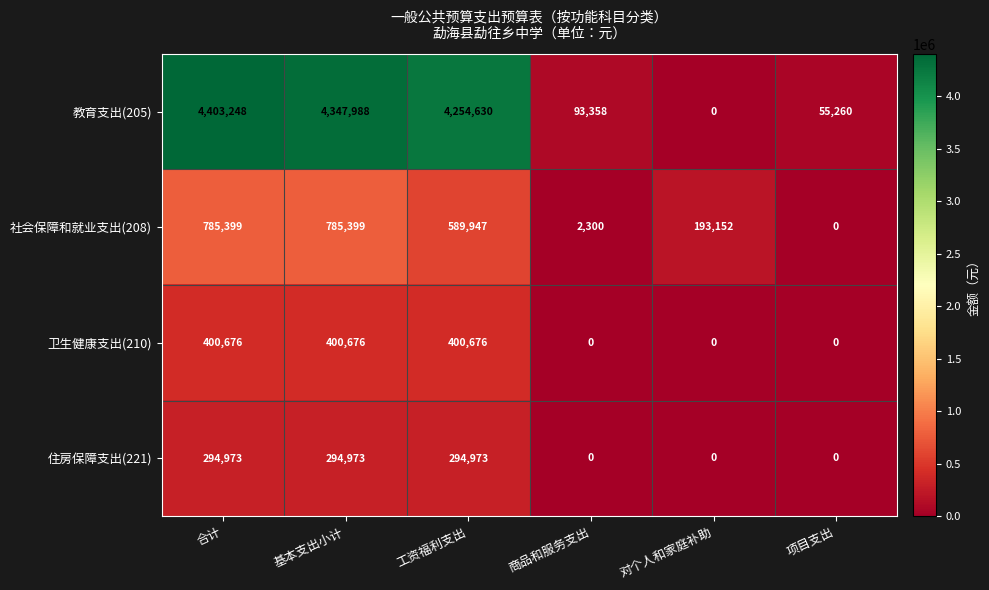

Which series has the largest total across all categories?

教育支出(205)